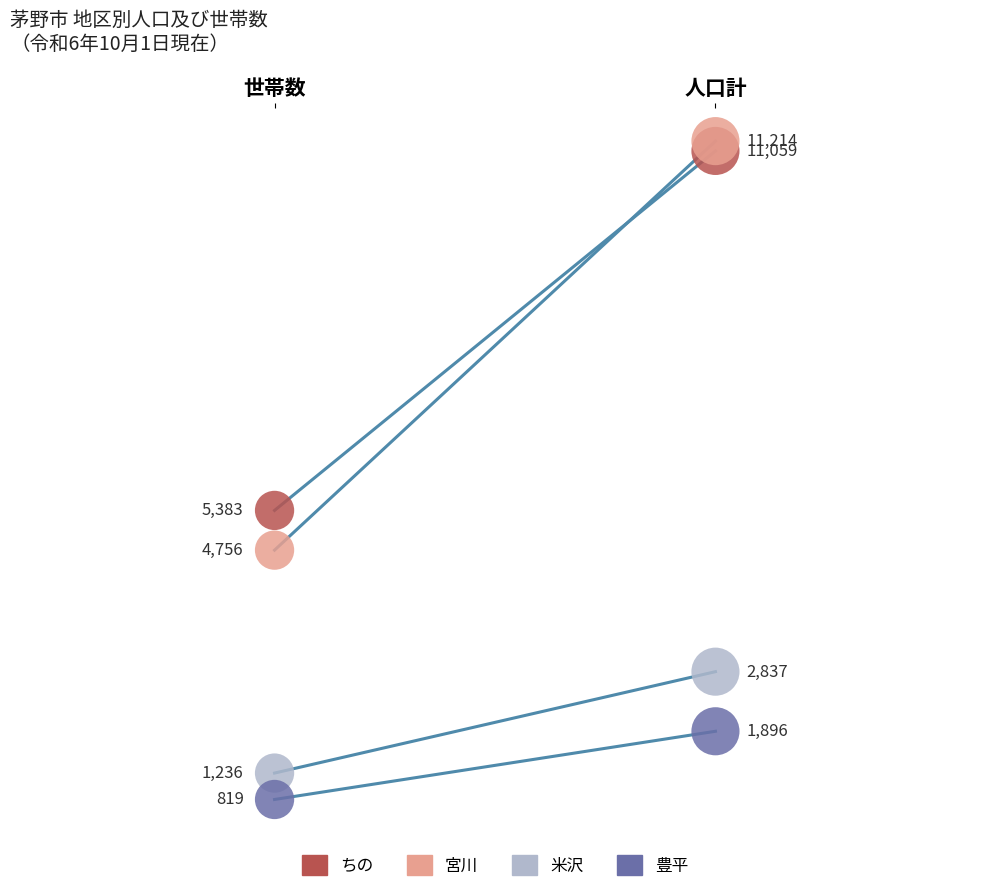

Which series has the largest total across all categories?

ちの